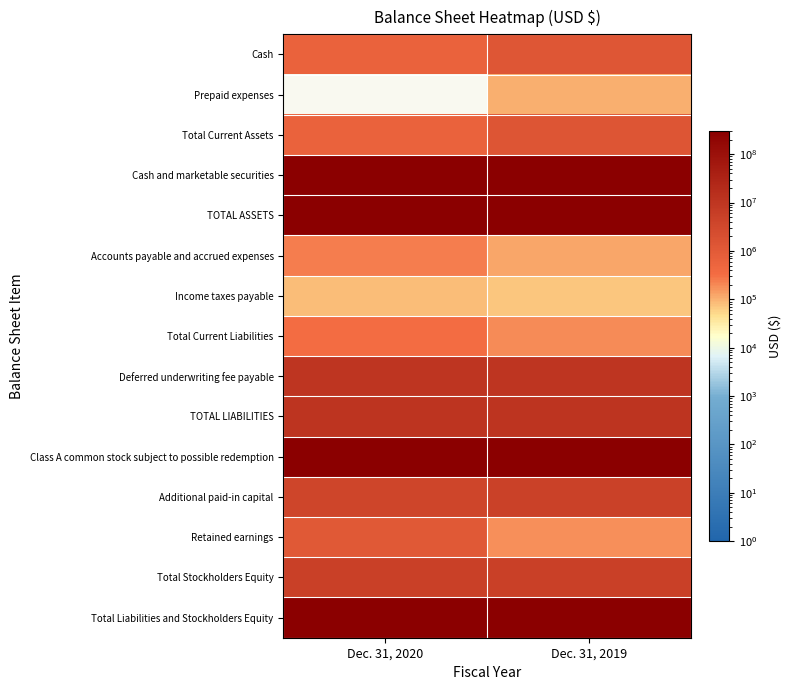

Reading right to left, transcribe all the data shown in this chart.

Cash: Dec. 31, 2019=1301607	Dec. 31, 2020=604245
Prepaid expenses: Dec. 31, 2019=103344	Dec. 31, 2020=0
Total Current Assets: Dec. 31, 2019=1404951	Dec. 31, 2020=604245
Cash and marketable securities: Dec. 31, 2019=300427494	Dec. 31, 2020=302329495
TOTAL ASSETS: Dec. 31, 2019=301832445	Dec. 31, 2020=302933740
Accounts payable and accrued expenses: Dec. 31, 2019=121753	Dec. 31, 2020=250090
Income taxes payable: Dec. 31, 2019=72043	Dec. 31, 2020=85088
Total Current Liabilities: Dec. 31, 2019=193796	Dec. 31, 2020=335178
Deferred underwriting fee payable: Dec. 31, 2019=10500000	Dec. 31, 2020=10500000
TOTAL LIABILITIES: Dec. 31, 2019=10693796	Dec. 31, 2020=10835178
Class A common stock subject to possible redemption: Dec. 31, 2019=286138640	Dec. 31, 2020=287098560
Additional paid-in capital: Dec. 31, 2019=4814609	Dec. 31, 2020=3854699
Retained earnings: Dec. 31, 2019=184511	Dec. 31, 2020=1144424
Total Stockholders Equity: Dec. 31, 2019=5000009	Dec. 31, 2020=5000002
Total Liabilities and Stockholders Equity: Dec. 31, 2019=301832445	Dec. 31, 2020=302933740